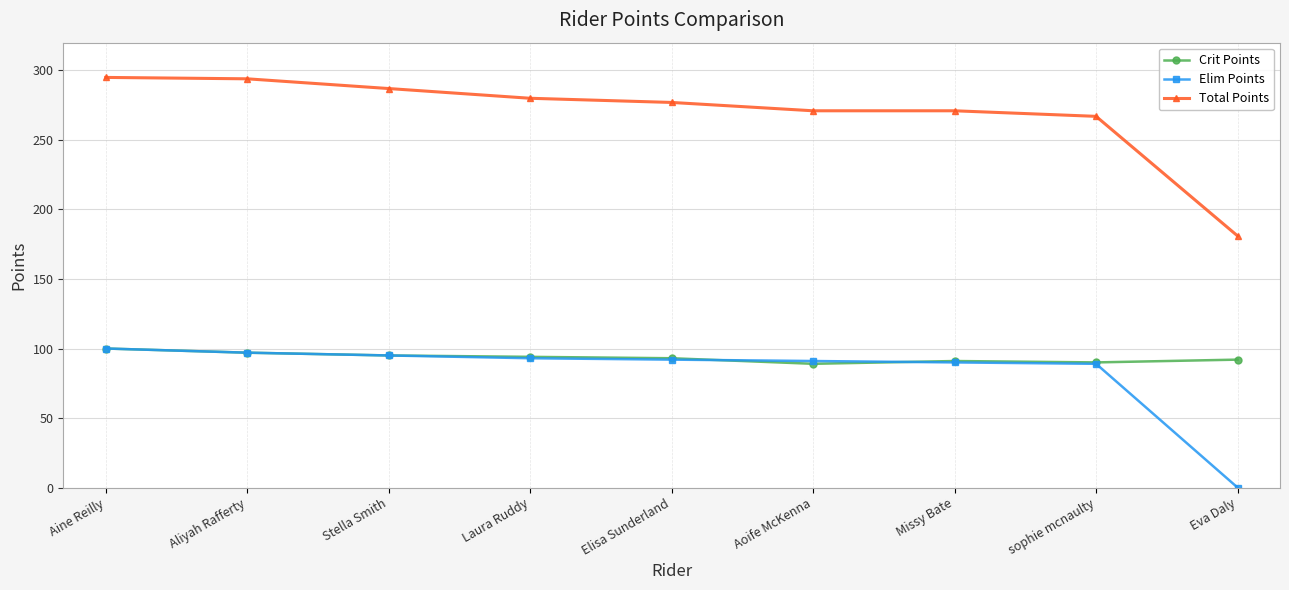

Is the value of Total Points at Eva Daly greater than the value of Elim Points at Eva Daly?

Yes